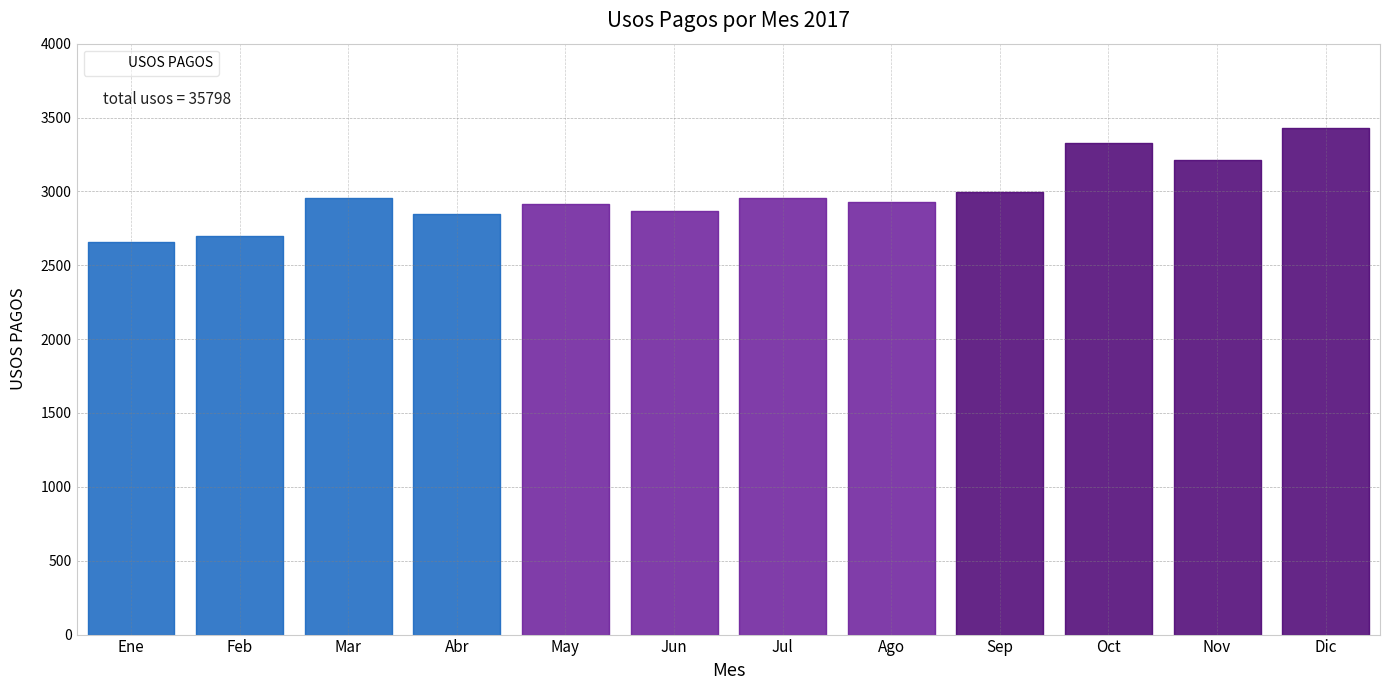

Reading right to left, transcribe all the data shown in this chart.

Dic=3428	Nov=3213	Oct=3328	Sep=2997	Ago=2931	Jul=2957	Jun=2865	May=2918	Abr=2849	Mar=2957	Feb=2697	Ene=2658